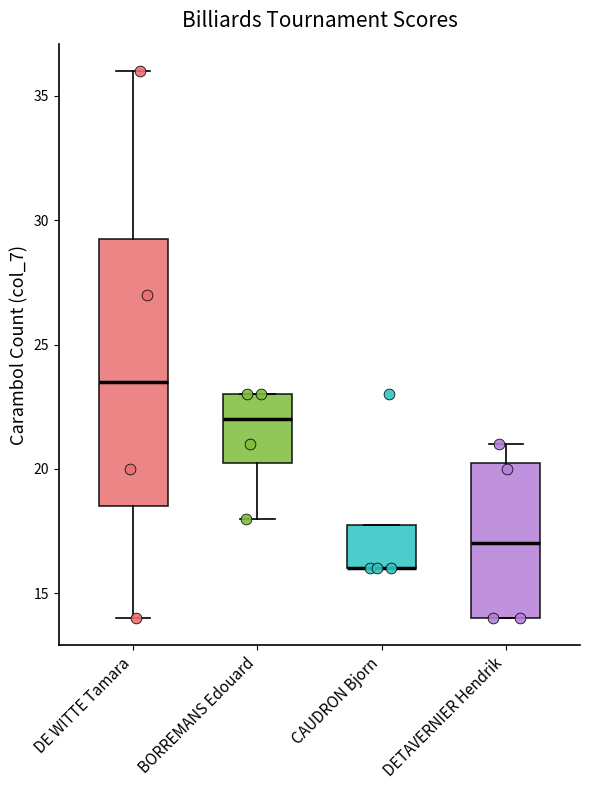

Reading left to right, transcribe this box plot: for each box, give where its median line is, the range the box spans, and where its two whiskers end, as read against the y-axis. The values are not printed on the chart, so give them approximately, as read against the axis.

DE WITTE Tamara: median 23.5, box 18.5 to 29.5, whiskers 14.0 to 36.0
BORREMANS Edouard: median 22.0, box 20.5 to 23.0, whiskers 18.0 to 23.0
CAUDRON Bjorn: median 16.0 (drawn on the box's lower edge), box 16.0 to 18.0, whiskers 16.0 to 18.0
DETAVERNIER Hendrik: median 17.0, box 14.0 to 20.5, whiskers 14.0 to 21.0